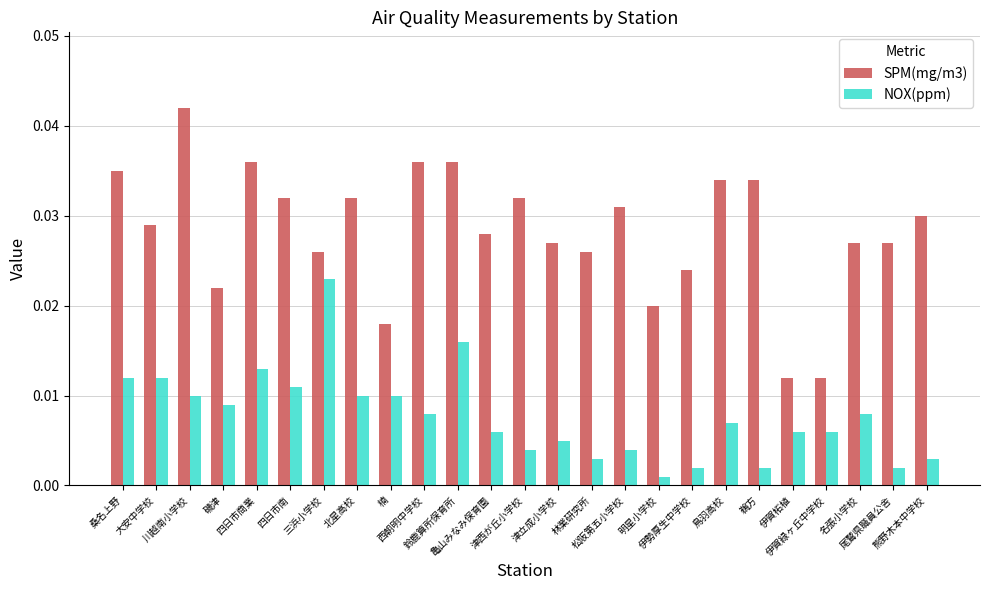

At which label does SPM(mg/m3) reach its peak?

川越南小学校